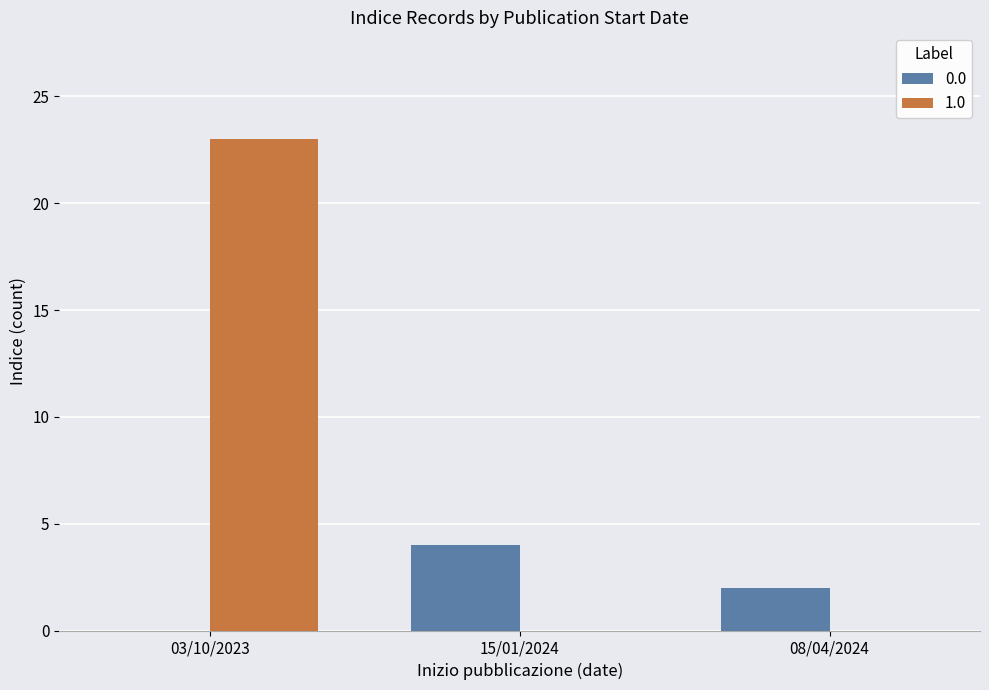

What is the total value across all series at 15/01/2024?

4